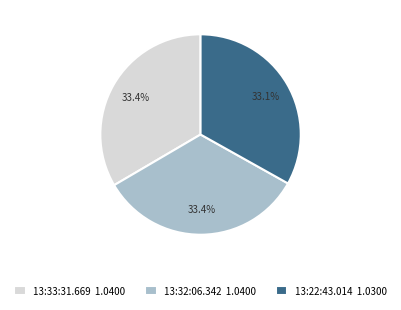

How many slices are in this pie chart?

3